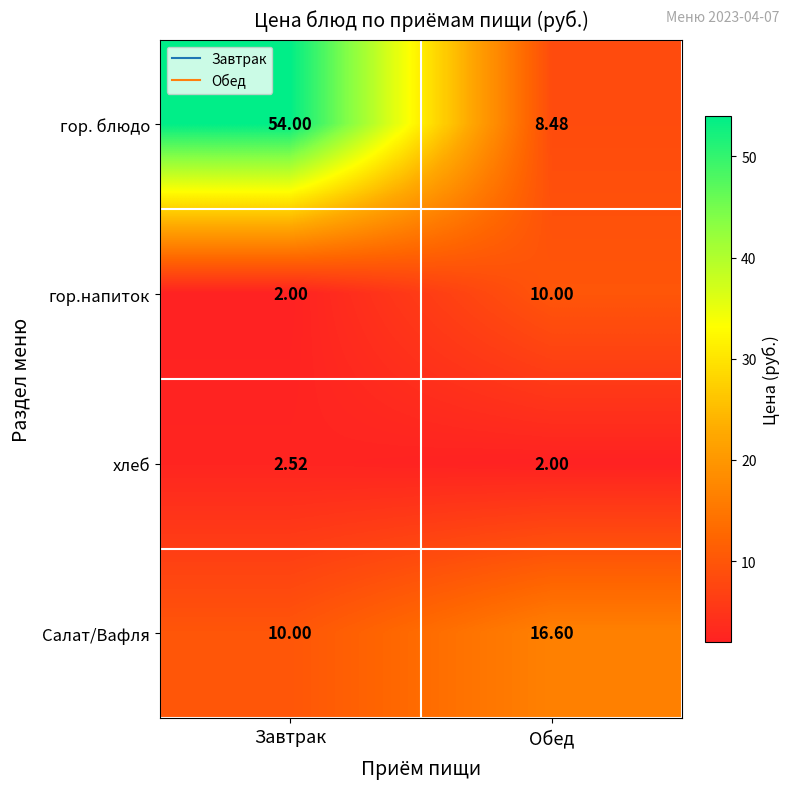

At which label does Салат/Вафля first exceed 16?

Обед